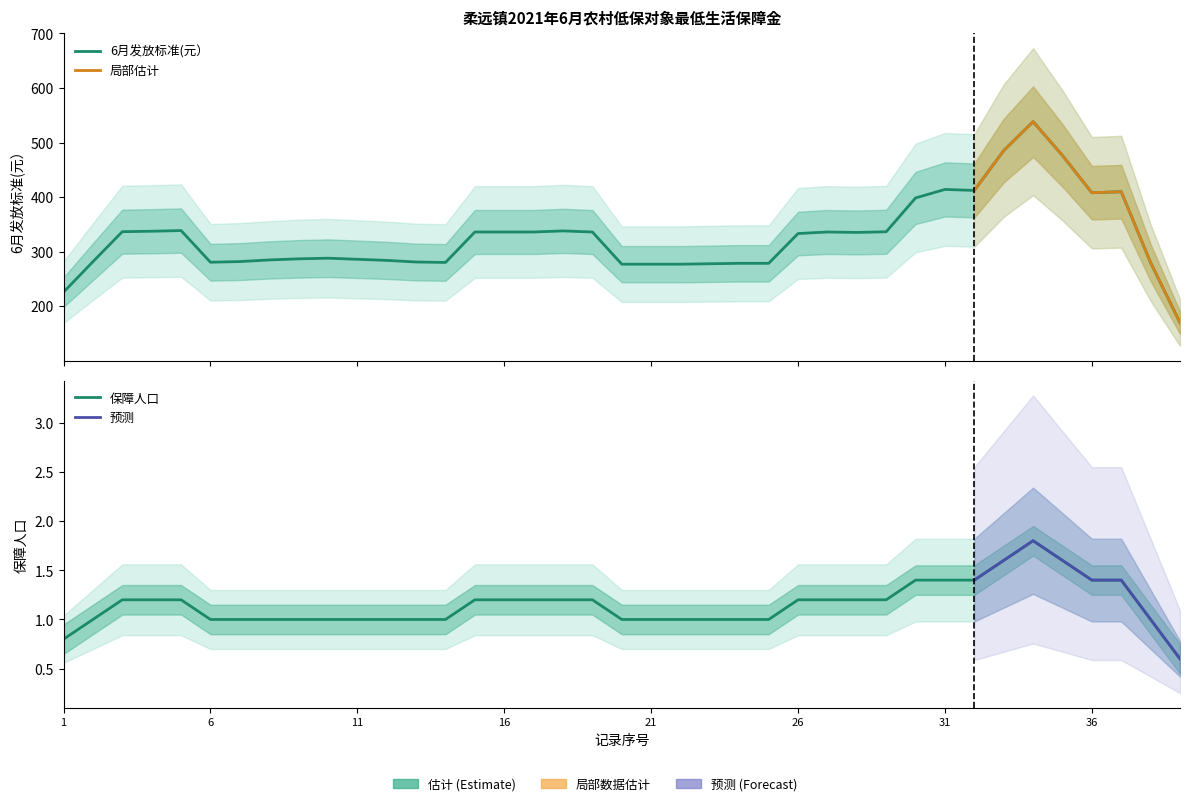

True or false: 保障人口 and 6月发放标准(元） cross at least once.

False